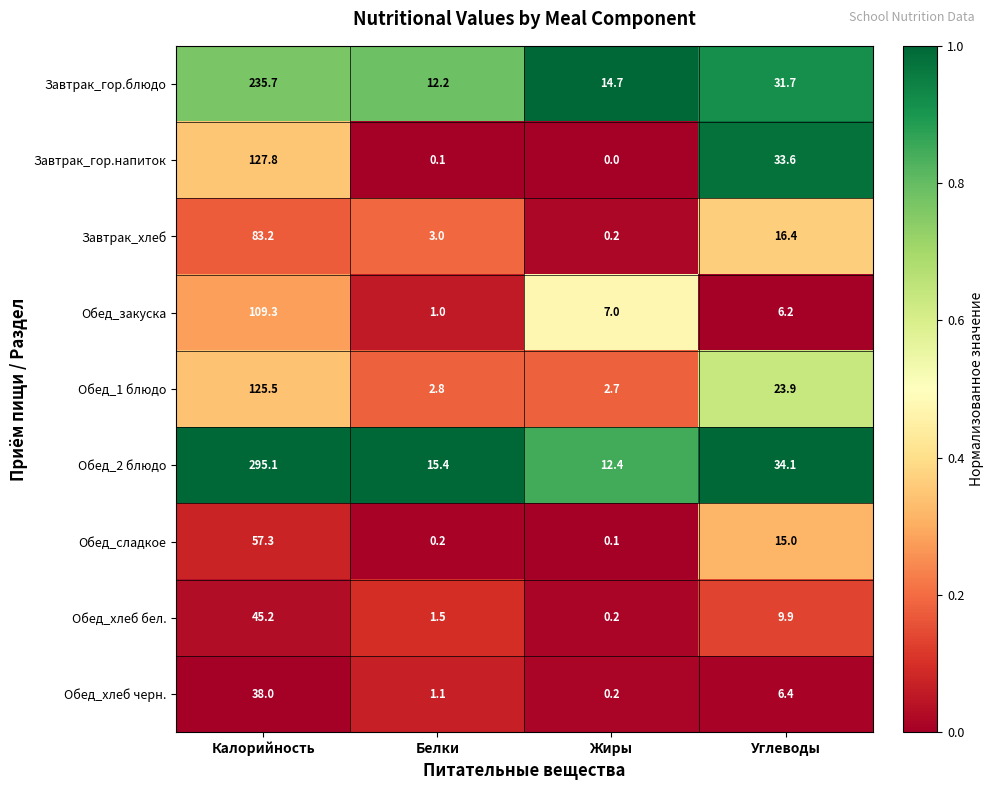

Where does the Обед_закуска series first go above 7?

Калорийность